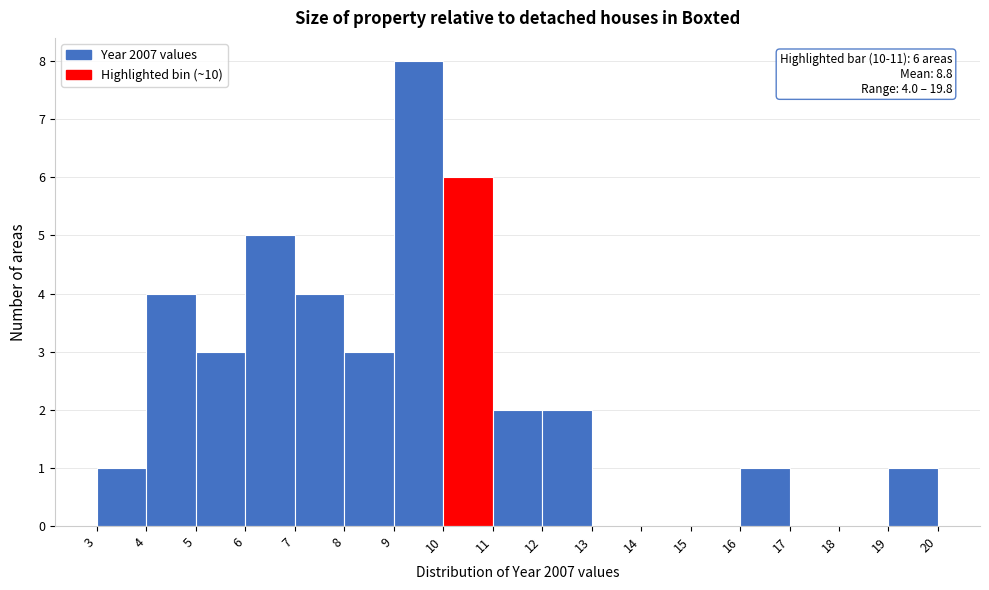

Which range on the x-axis has the tallest bar?

9 to 10